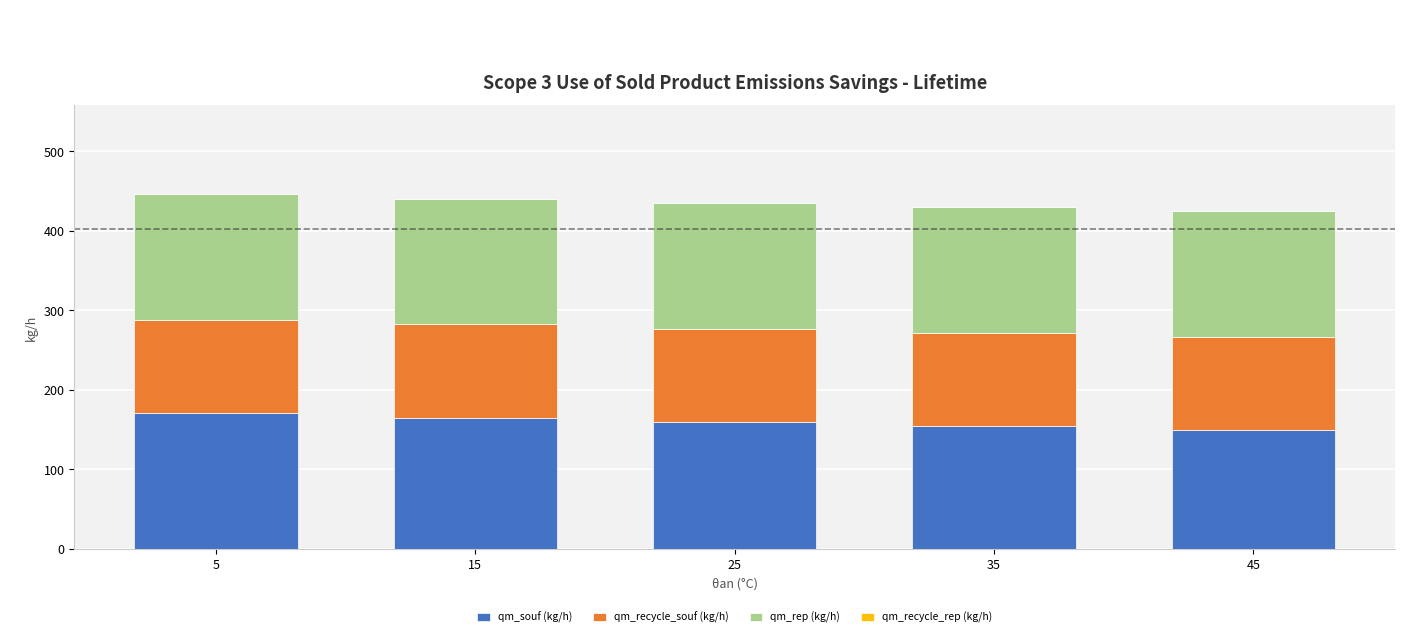

Reading left to right, transcribe the values for qm_souf (kg/h).

5=170.7	15=164.8	25=159.3	35=154.1	45=149.3